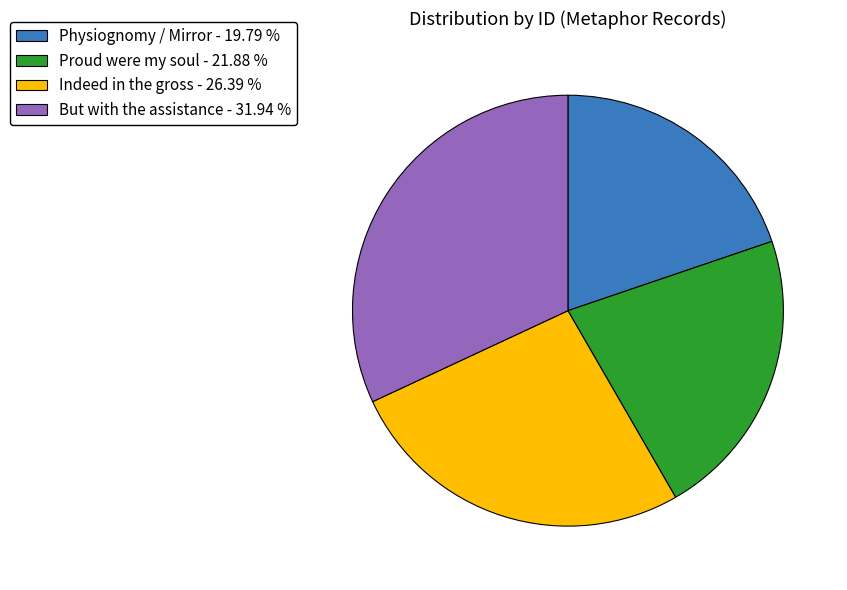

What is the ratio of the value at But with the assistance - 31.94 % to the value at Physiognomy / Mirror - 19.79 %?

1.6